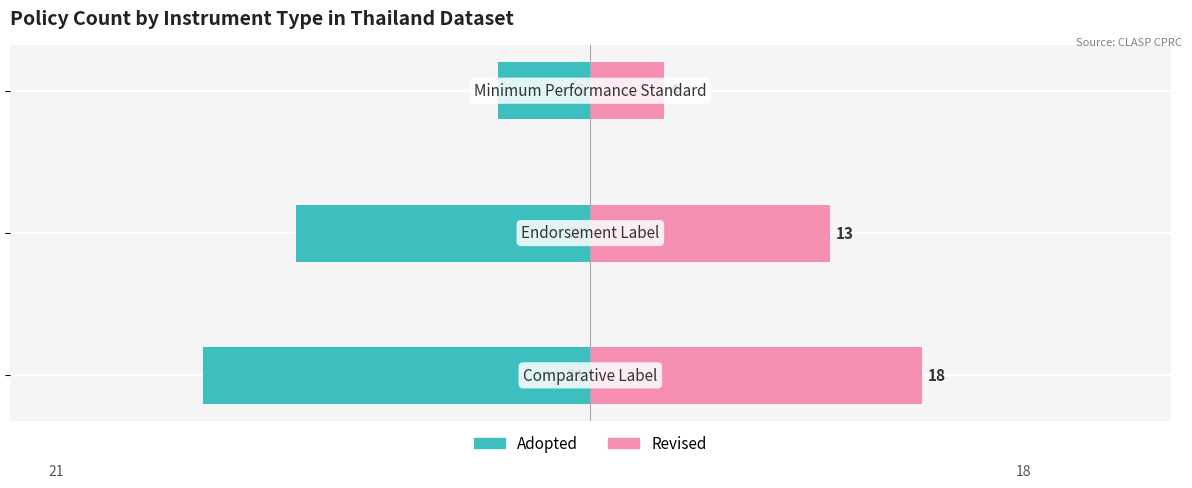

True or false: Adopted has a value of -24 at 1.

False